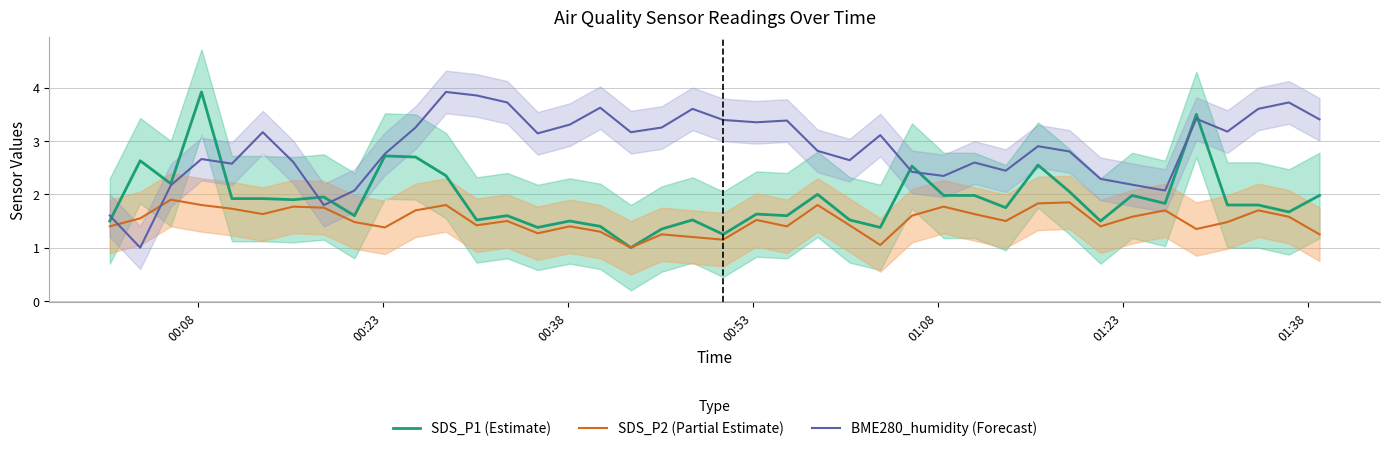

How many interior local peaks does the SDS_P1 (Estimate) series have?

13